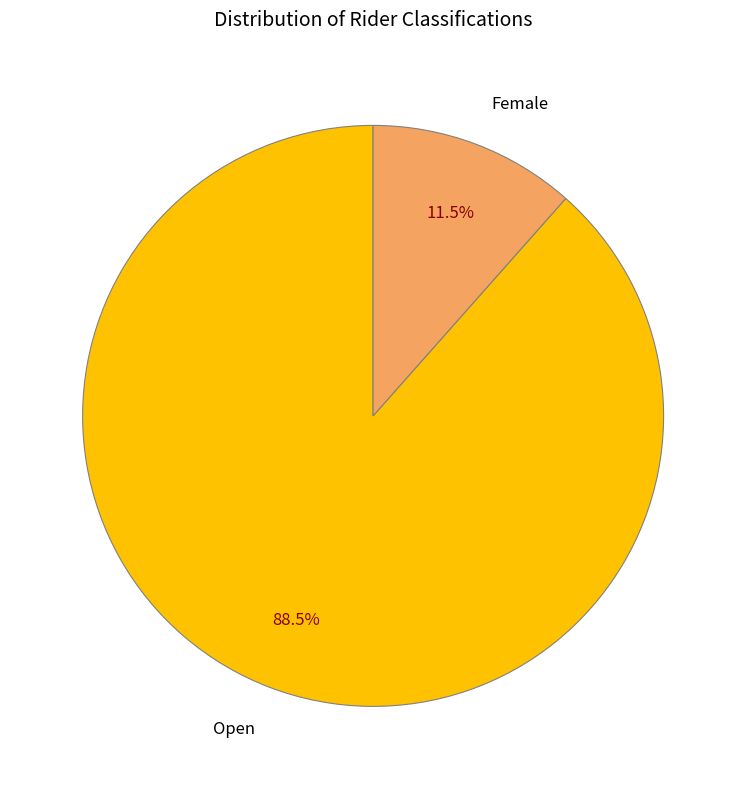

What is the total percentage of Open and Female?

100.0%